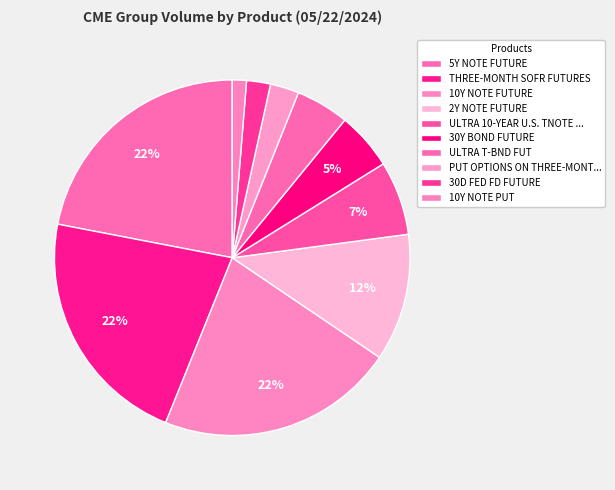

Is it true that 30Y BOND FUTURE is 16% of the pie?

False